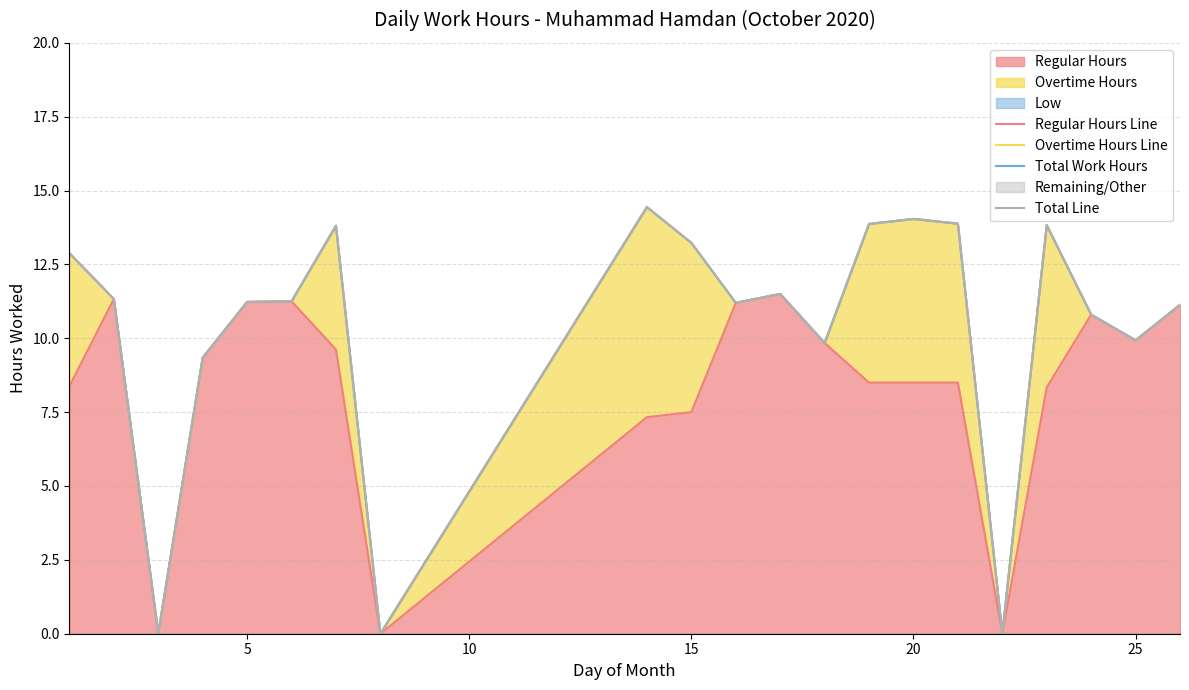

What is the maximum value for Regular Hours?

11.5